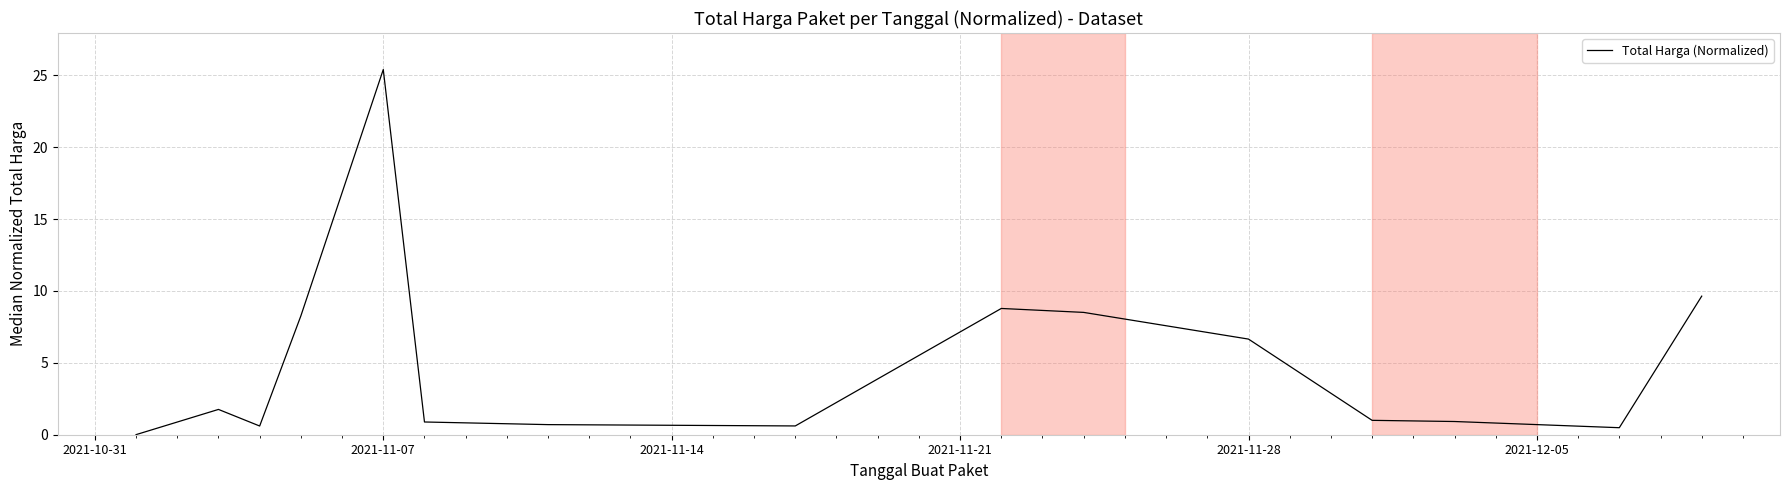

What is the greatest value displayed?

25.4